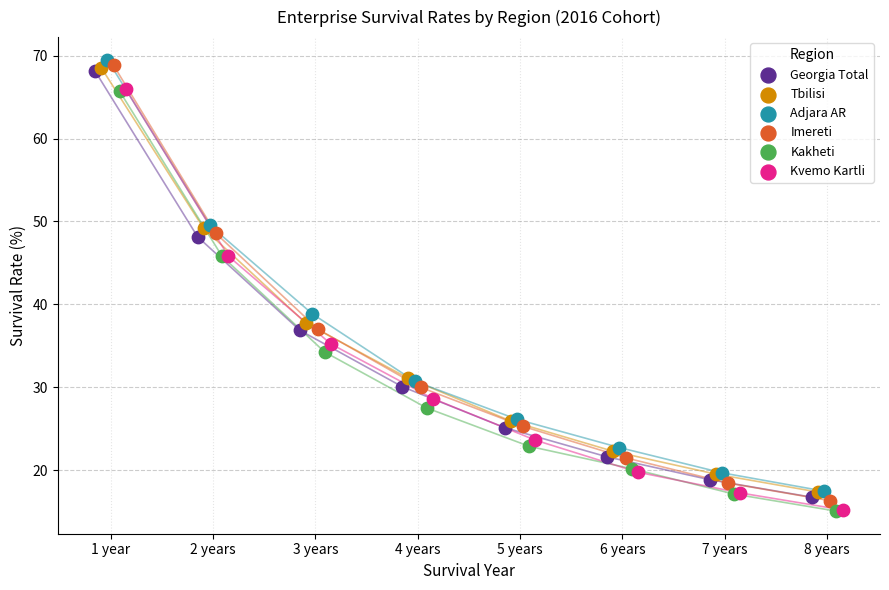

Which series has the largest Y range (max minus min)?

Imereti